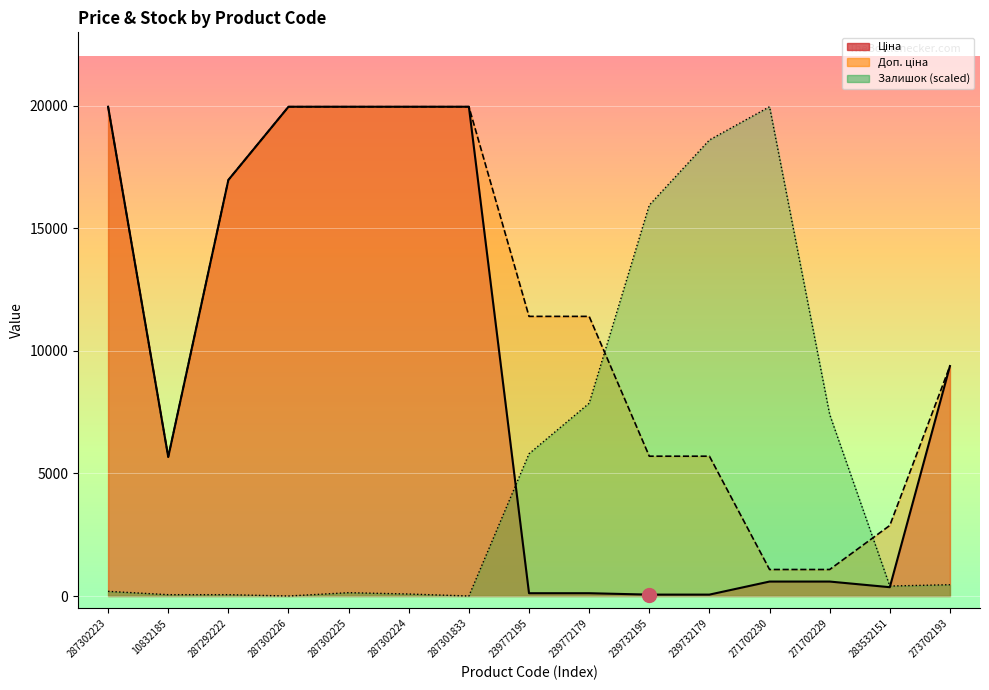

True or false: Ціна and Доп. ціна intersect in this chart.

False